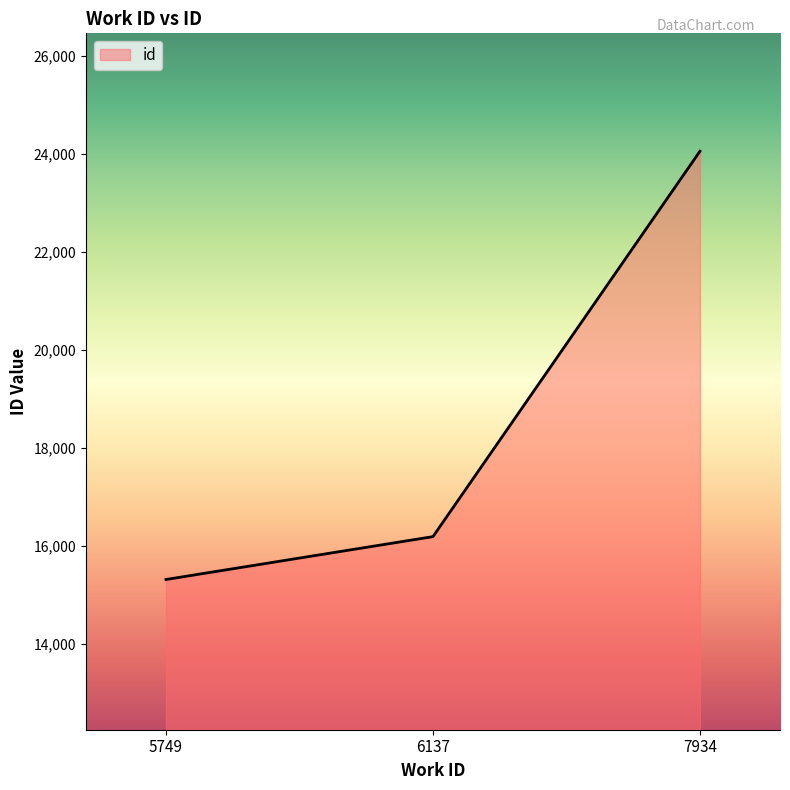

Reading right to left, list all the values displayed in this chart.

24048	16190	15316